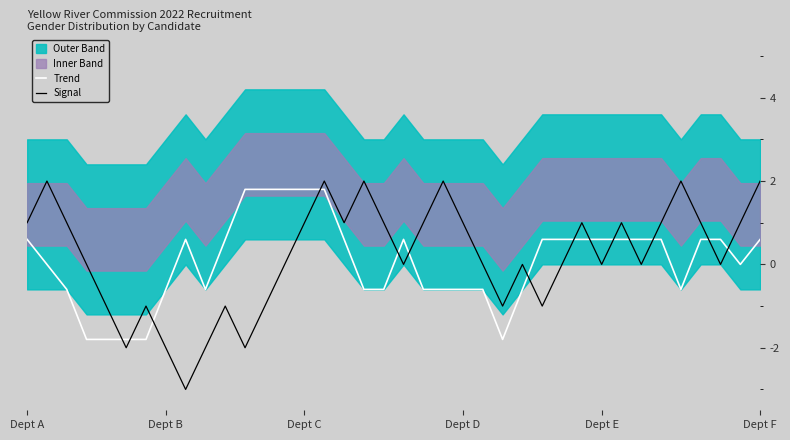

What is the spread (max minus min) of values at 30?

0.4